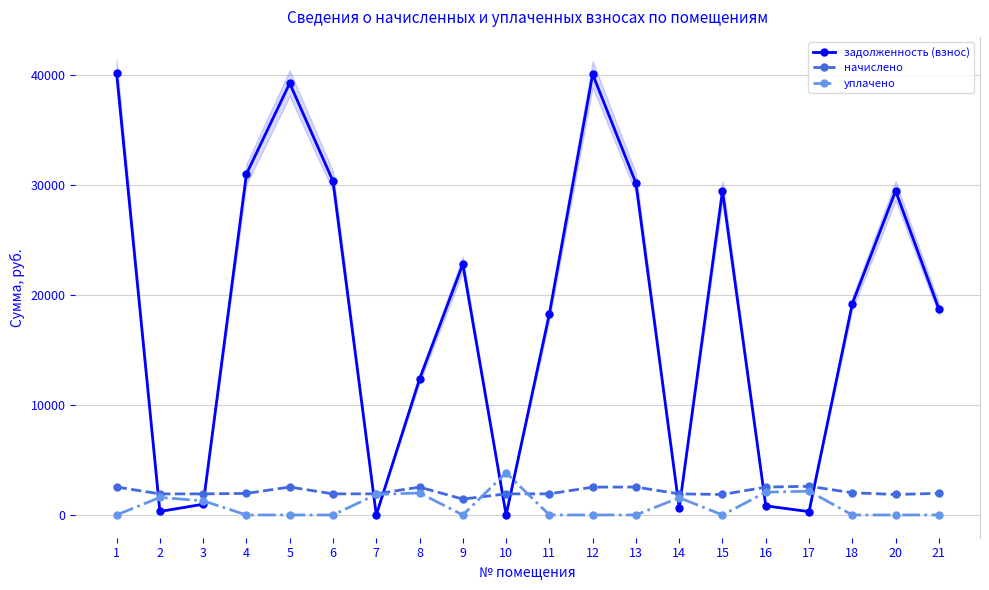

True or false: уплачено and начислено intersect in this chart.

True